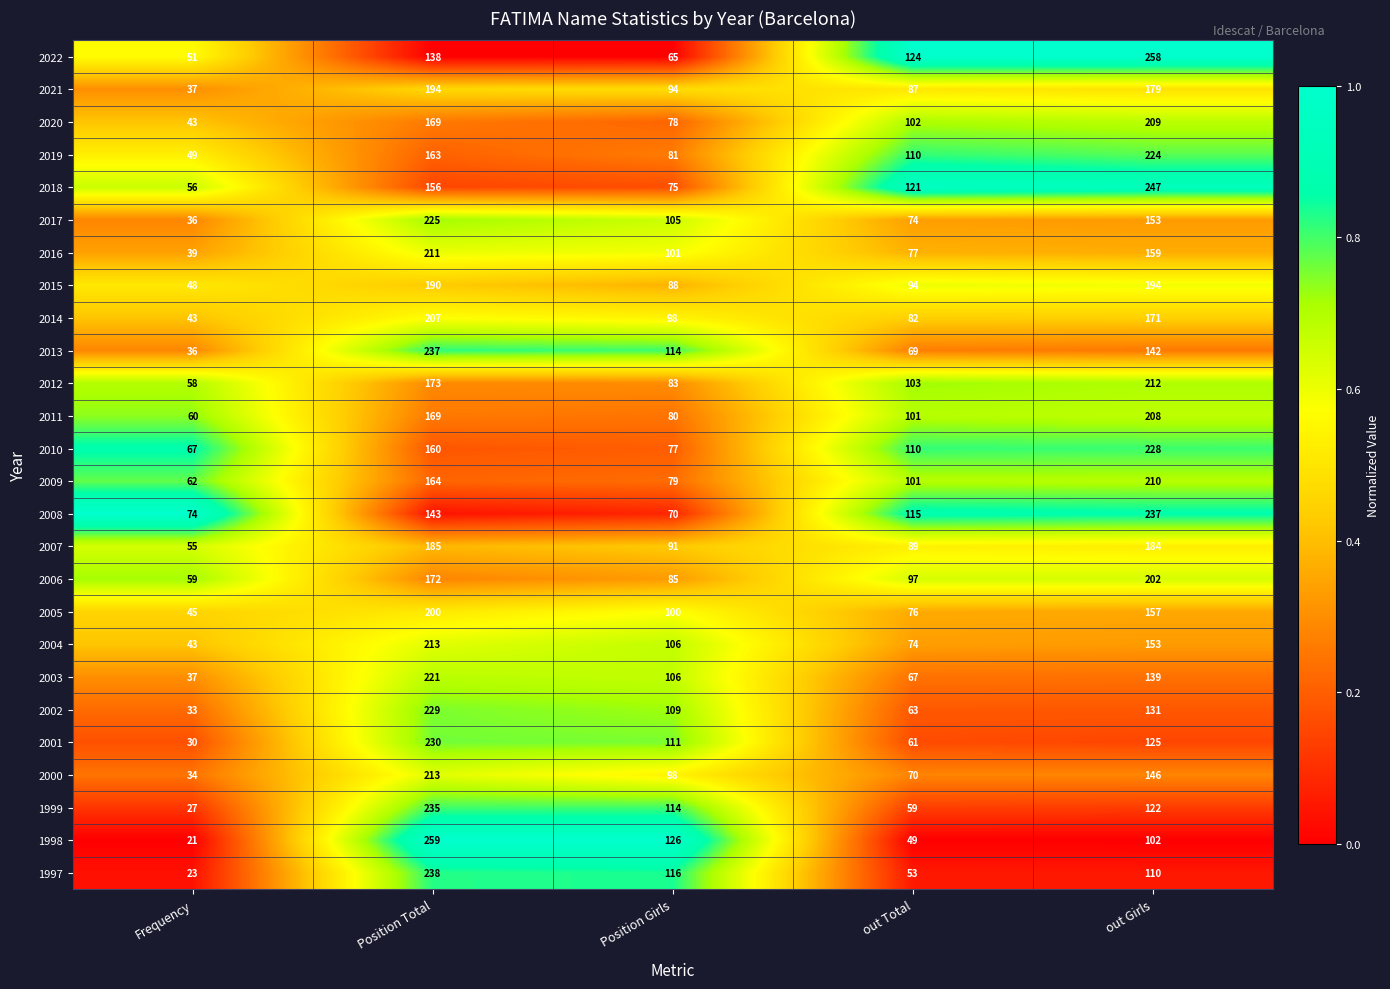

The 1997 series shows 70 at out Girls. True or false?

False